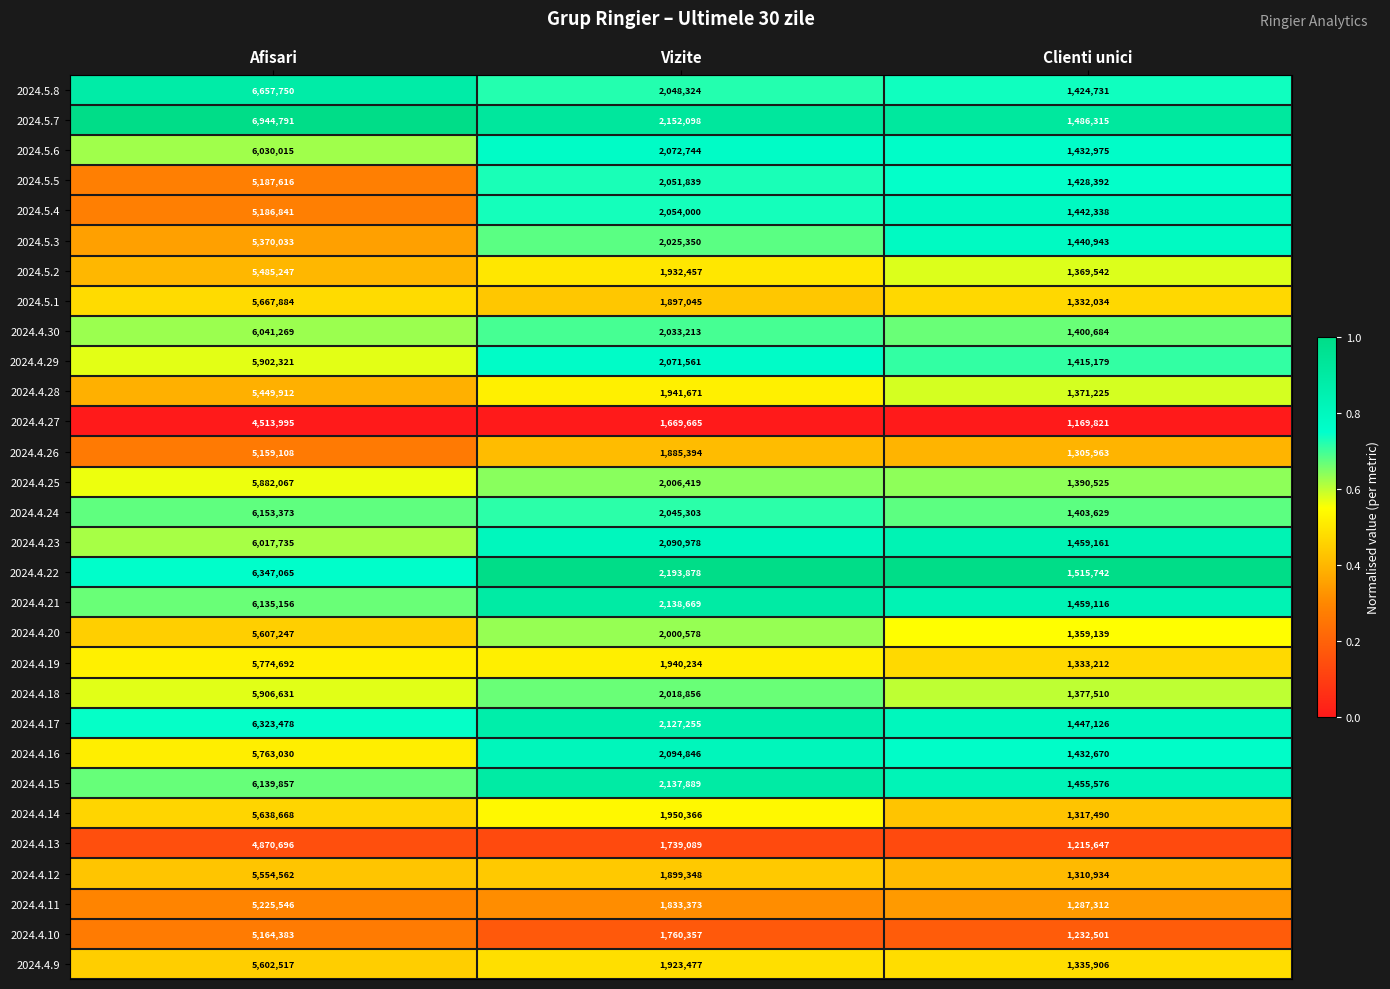

At which label is 2024.4.20 closest to 3483193?

Vizite